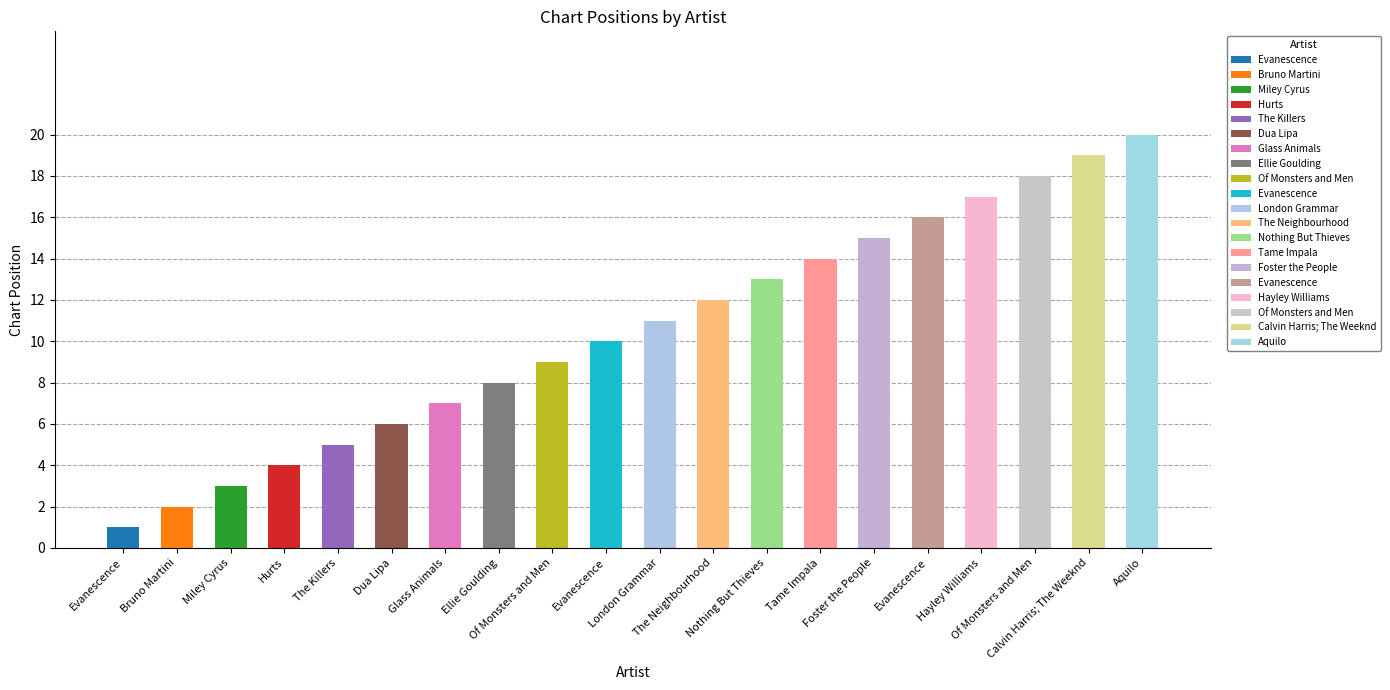

What is the smallest value displayed?

1